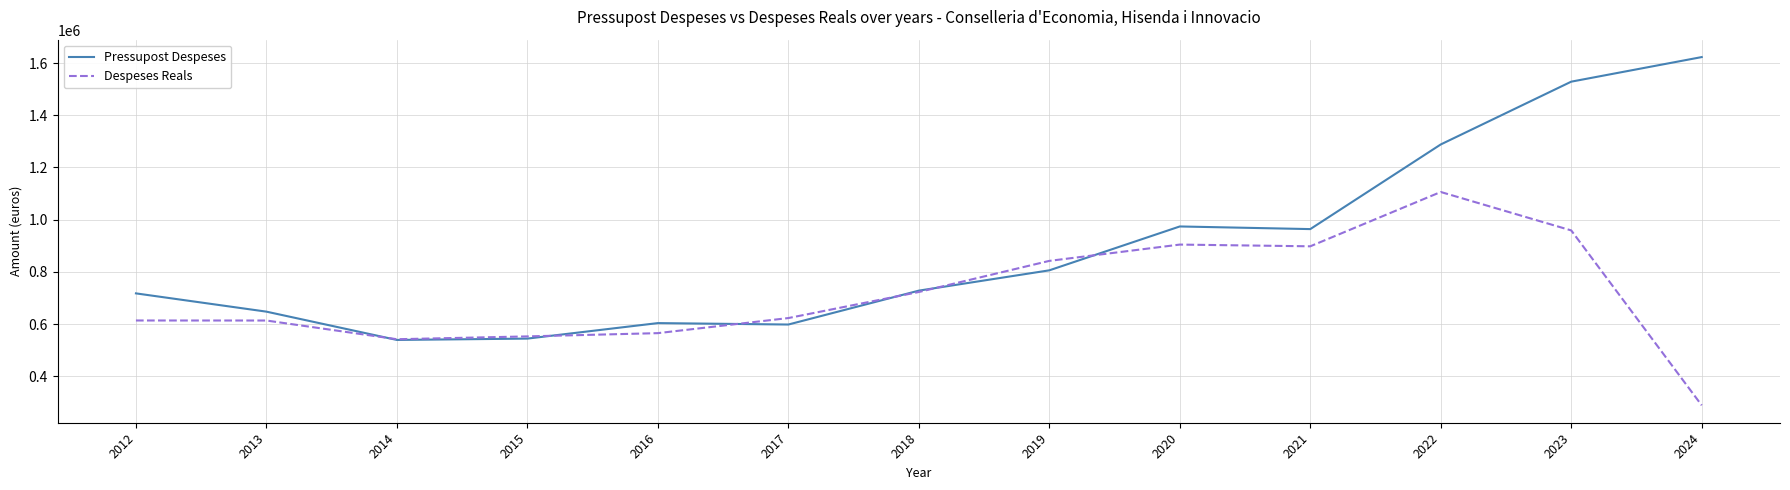

Which category has the highest value across all series?

2024